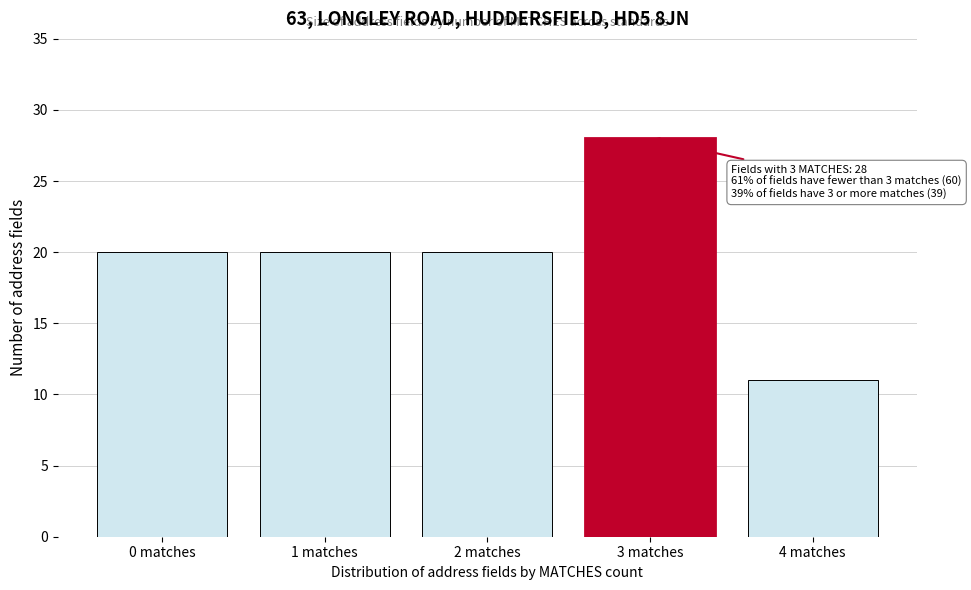

Reading left to right, list all the values displayed in this chart.

20	20	20	28	11